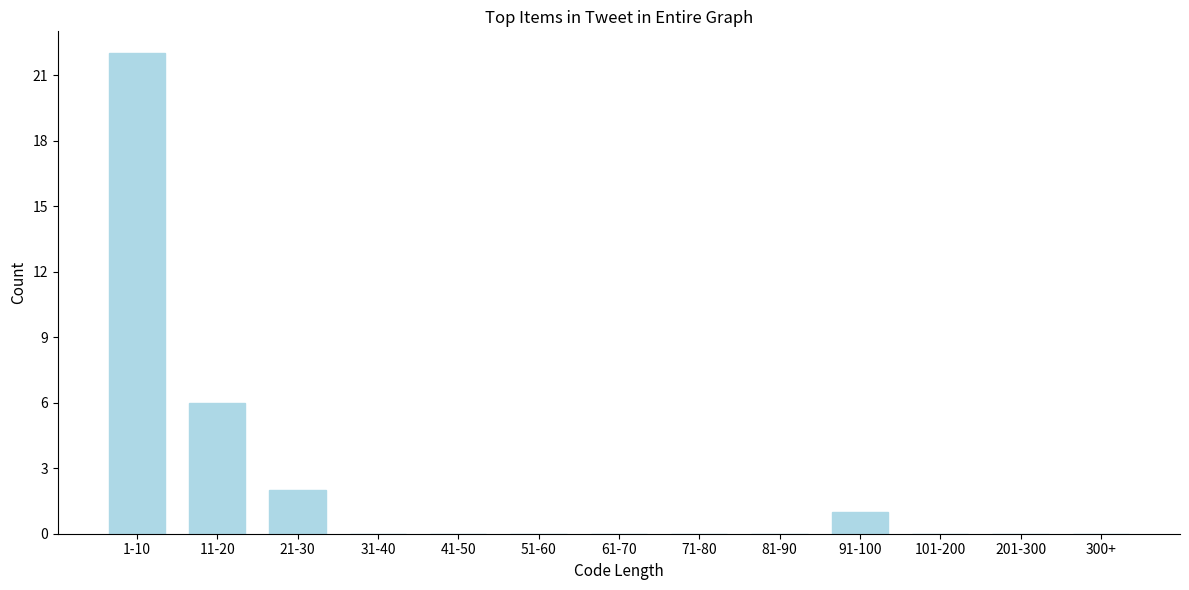

Reading right to left, list all the values displayed in this chart.

300+=0	201-300=0	101-200=0	91-100=1	81-90=0	71-80=0	61-70=0	51-60=0	41-50=0	31-40=0	21-30=2	11-20=6	1-10=22